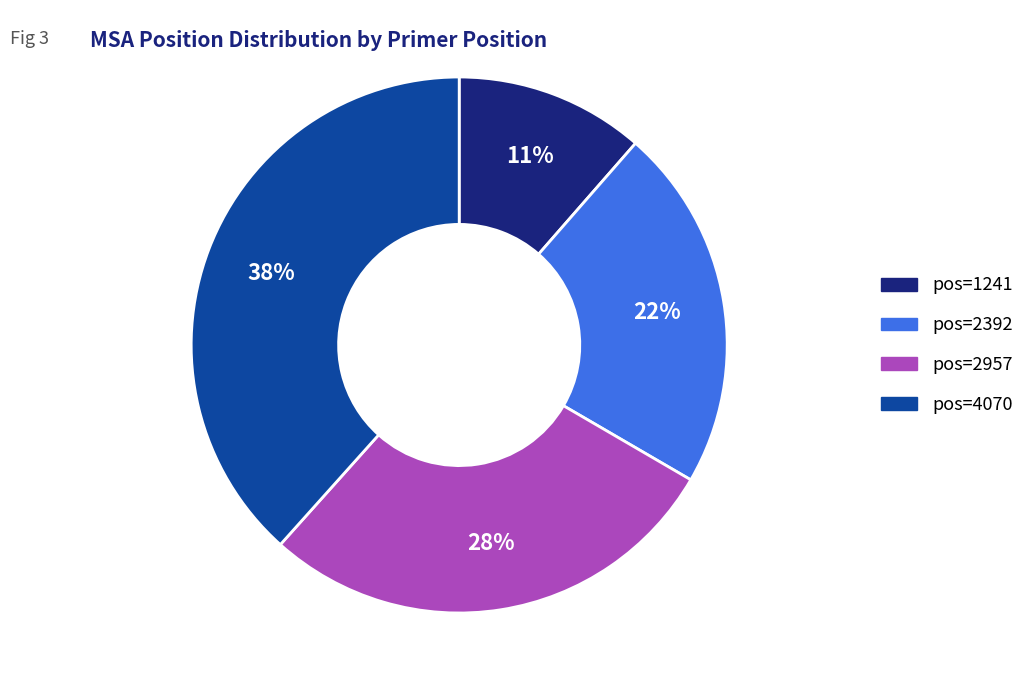

Is there any slice that represents more than half of the pie?

No